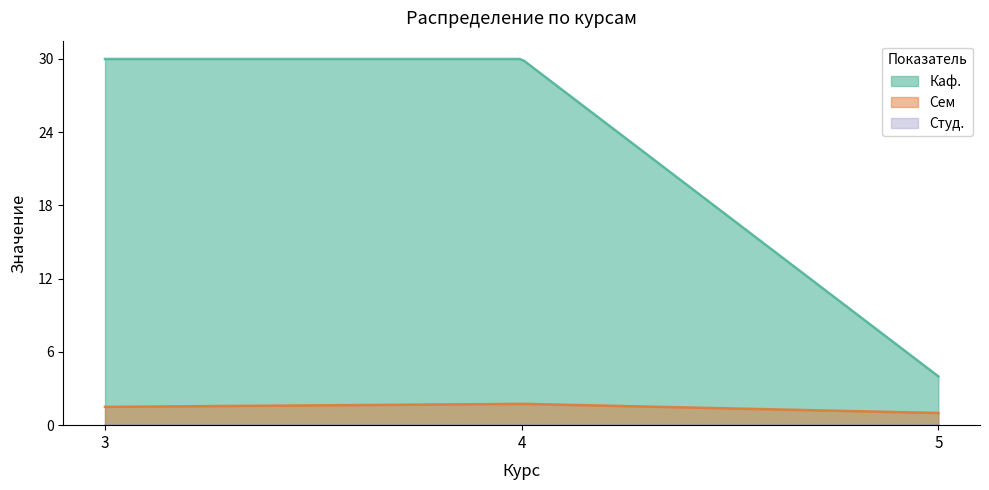

True or false: Студ. and Сем cross at least once.

False